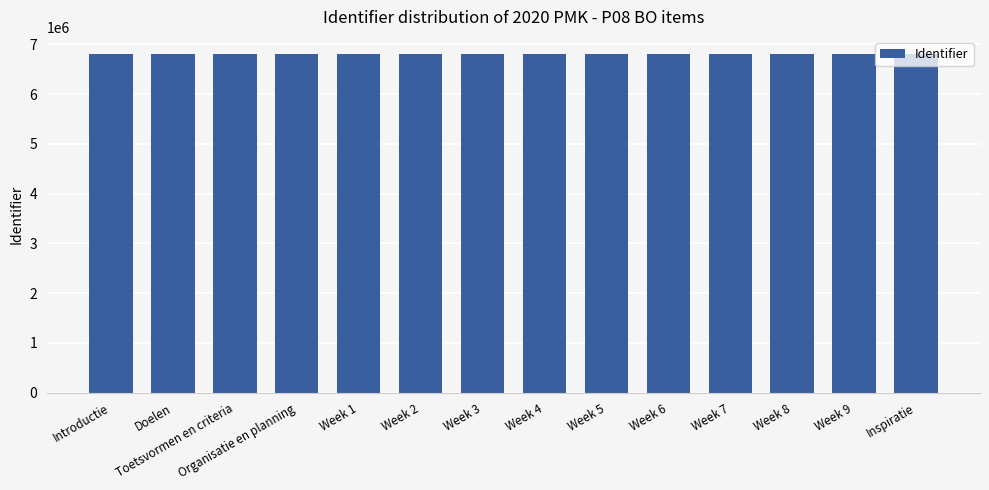

Is it true that the value at Week 4 is 6809149?

True